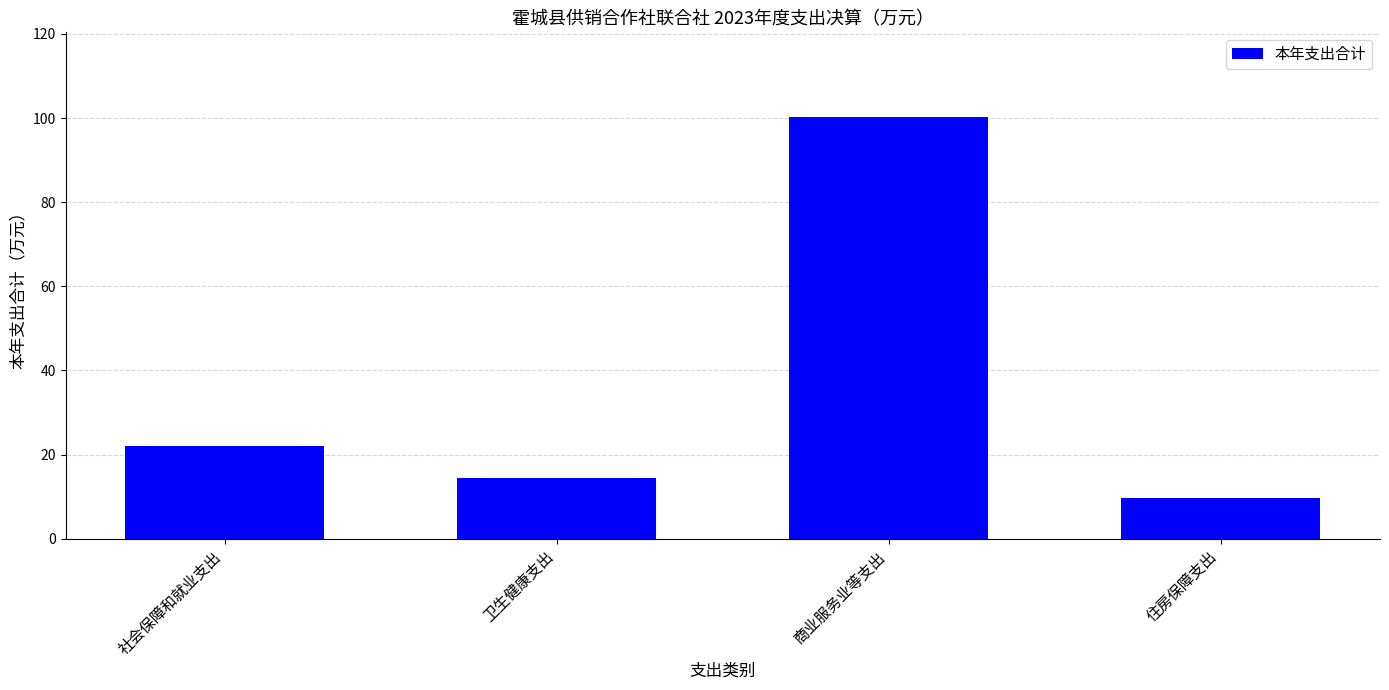

Reading right to left, extract all data points from this chart.

9.7	100.3	14.5	21.9